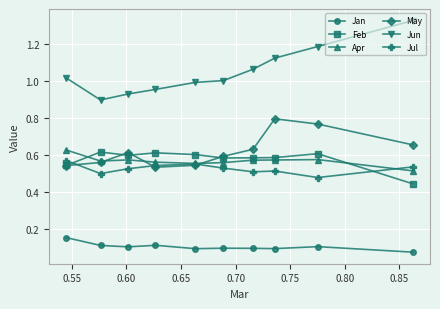

Which series has the widest spread of values?

Jun